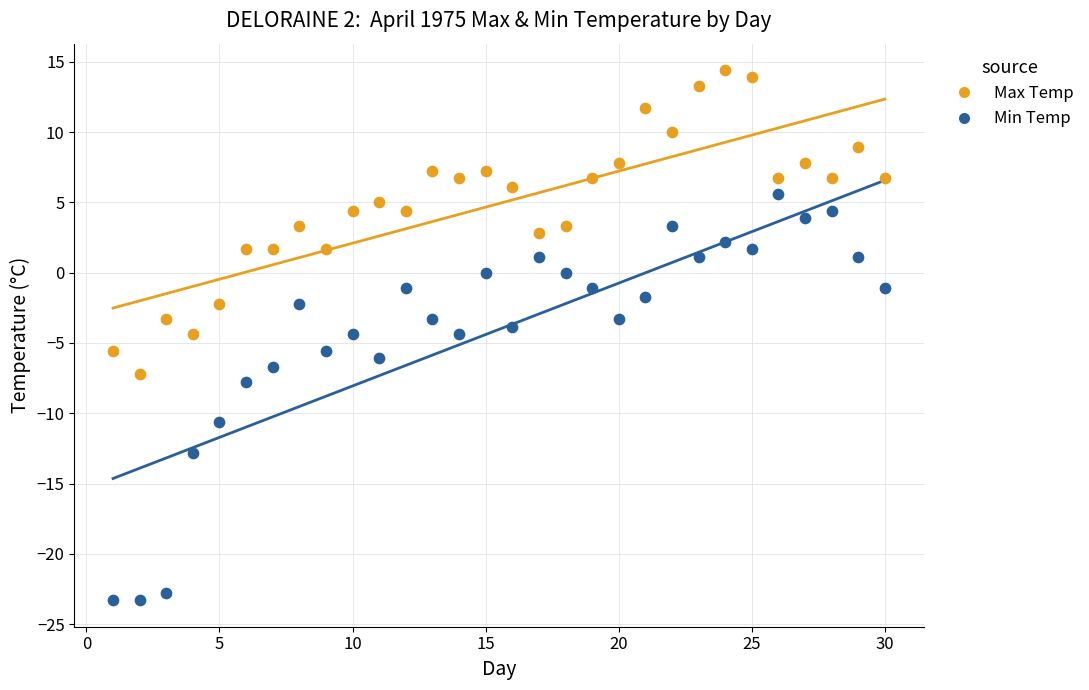

Which series reaches the minimum Y coordinate?

Min Temp